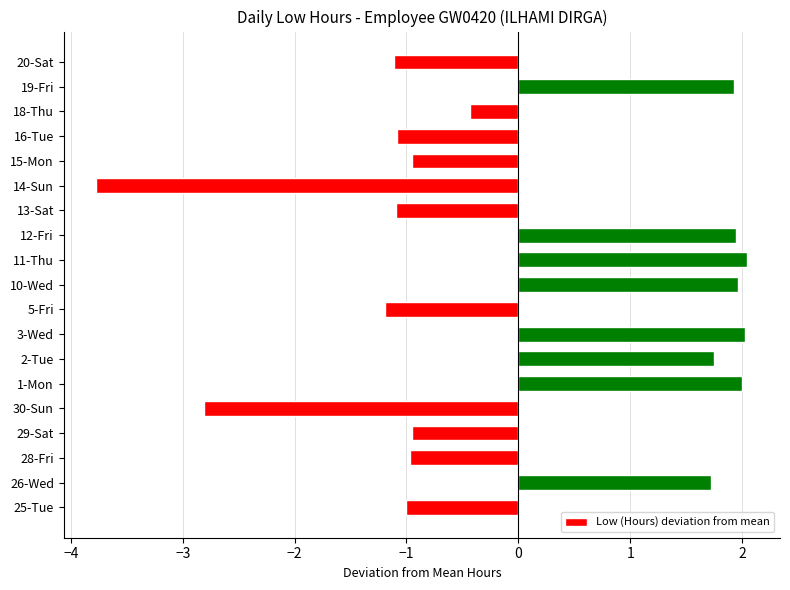

Does the chart contain stacked bars?

No